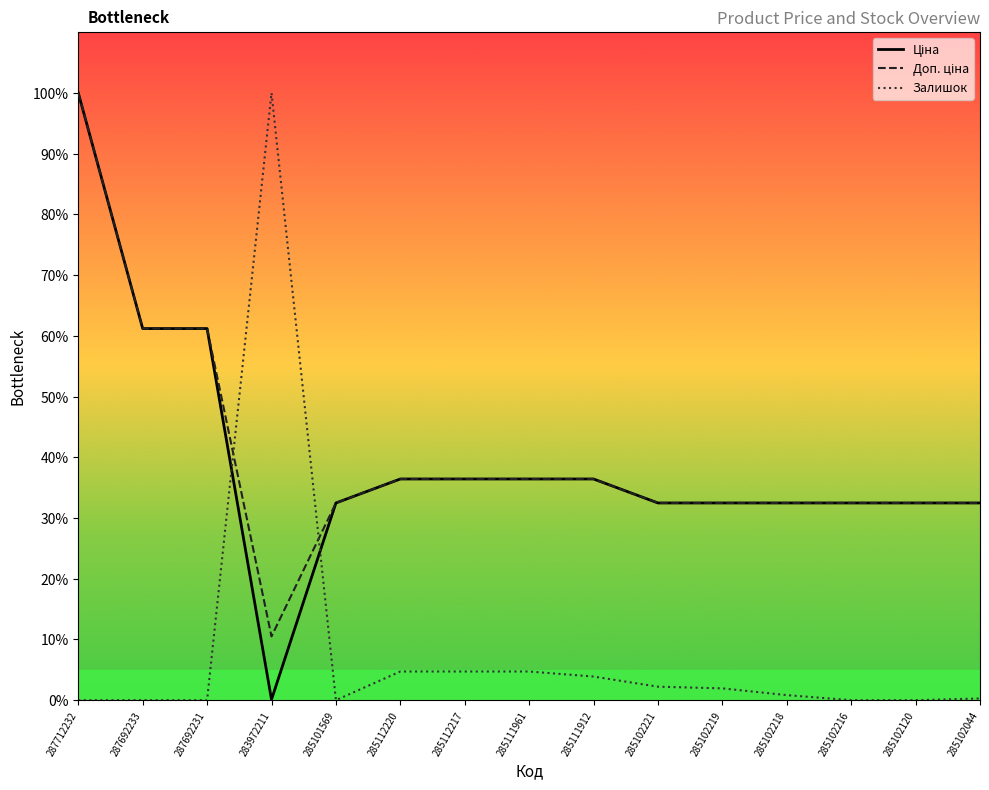

What is the maximum value shown in the chart?

100.0